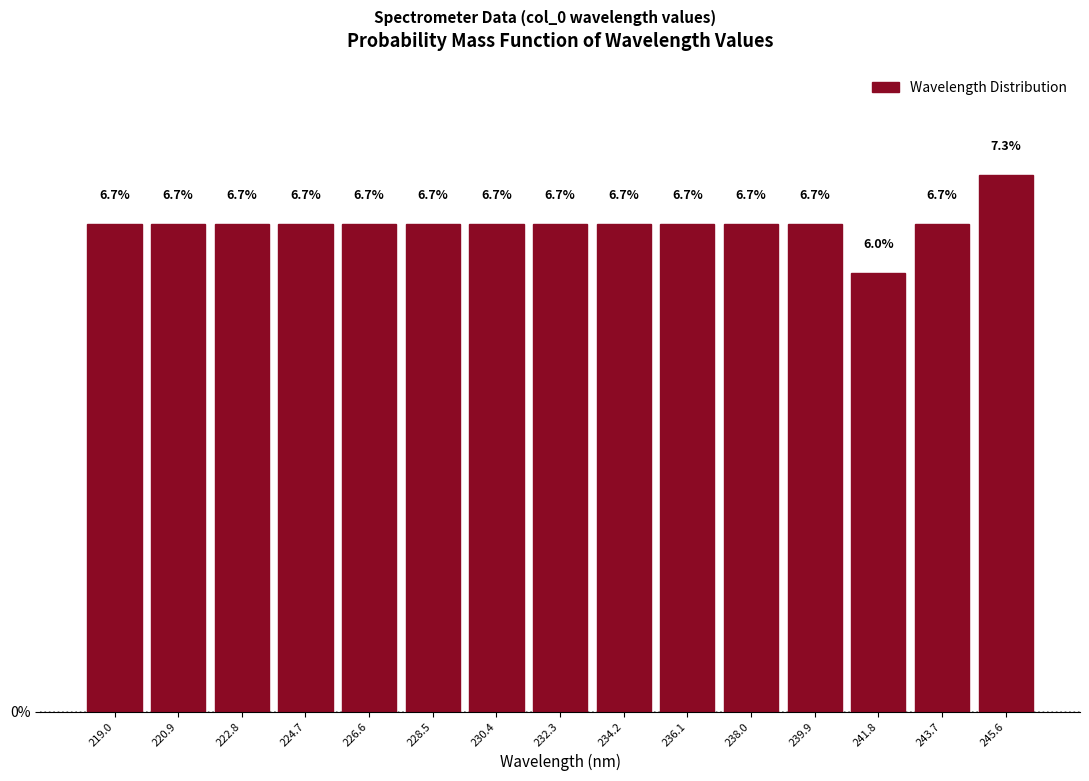

Reading left to right, transcribe this chart: for each bar, give the range it covers on the x-axis and its height. The bar edges are not printed on the chart, so give them approximately, as read against the axis.

218.0 to 220.0: 6.7
220.0 to 221.8: 6.7
221.8 to 223.8: 6.7
223.8 to 225.6: 6.7
225.6 to 227.6: 6.7
227.6 to 229.4: 6.7
229.4 to 231.4: 6.7
231.4 to 233.2: 6.7
233.2 to 235.2: 6.7
235.2 to 237.0: 6.7
237.0 to 239.0: 6.7
239.0 to 240.8: 6.7
240.8 to 242.8: 6.0
242.8 to 244.6: 6.7
244.6 to 246.6: 7.3